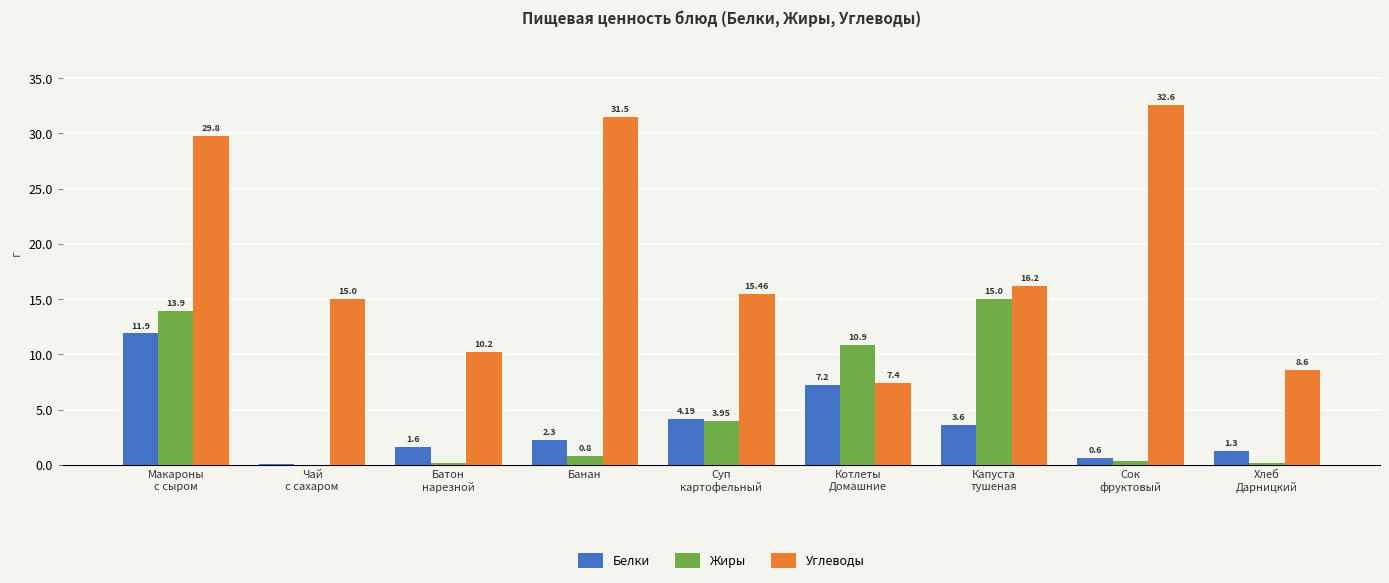

Which series has the largest total across all categories?

Углеводы